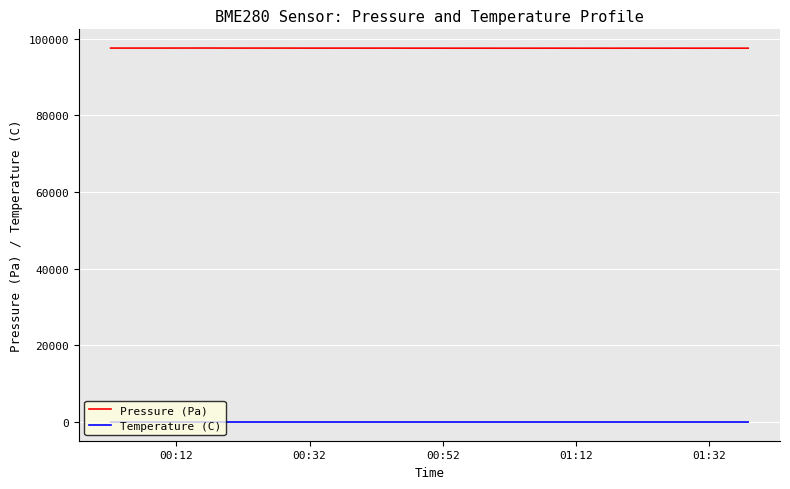

True or false: Temperature (C) and Pressure (Pa) cross at least once.

False